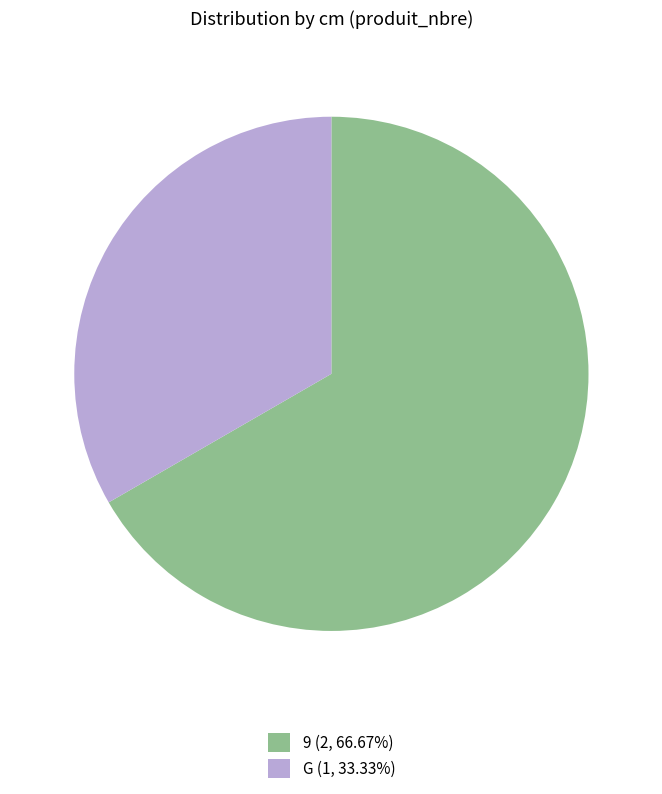

Which slice is the smallest?

G